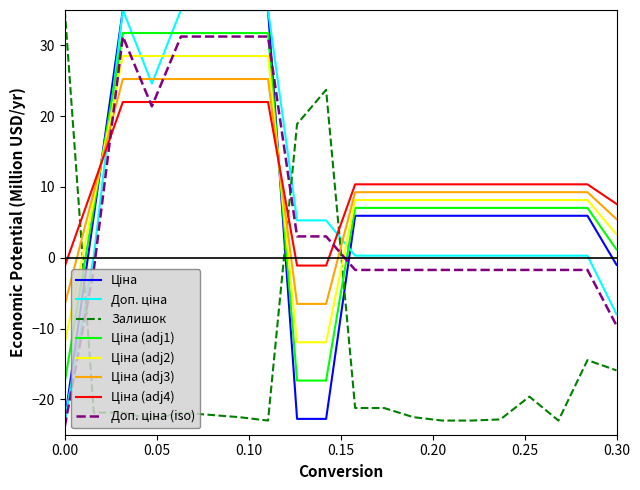

What is the maximum value shown in the chart?

35.0